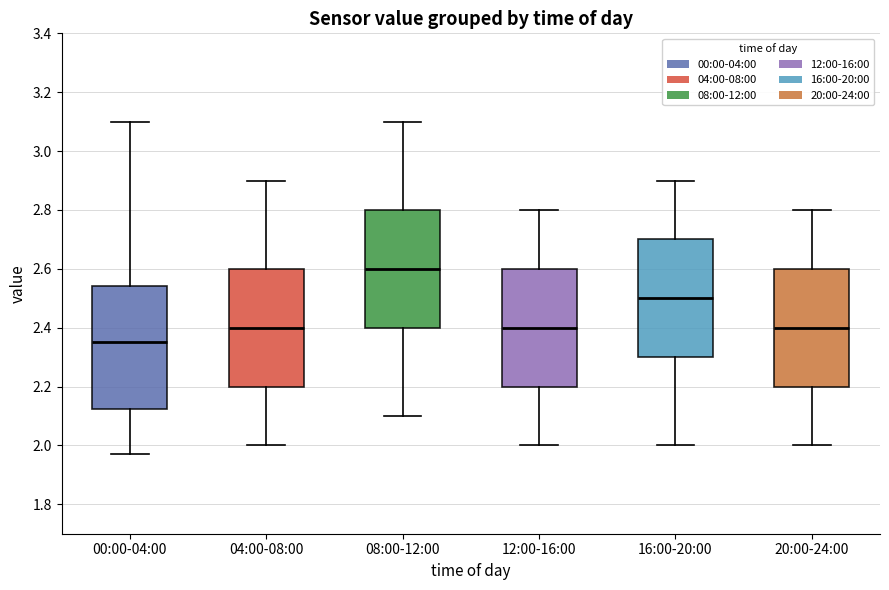

Reading left to right, read every box against the y-axis: the position of its median line, the range the box covers, and the ends of its whiskers. The values are not printed on the chart, so give them approximately, as read against the axis.

00:00-04:00: median 2.36, box 2.12 to 2.54, whiskers 1.98 to 3.10
04:00-08:00: median 2.40, box 2.20 to 2.60, whiskers 2.00 to 2.90
08:00-12:00: median 2.60, box 2.40 to 2.80, whiskers 2.10 to 3.10
12:00-16:00: median 2.40, box 2.20 to 2.60, whiskers 2.00 to 2.80
16:00-20:00: median 2.50, box 2.30 to 2.70, whiskers 2.00 to 2.90
20:00-24:00: median 2.40, box 2.20 to 2.60, whiskers 2.00 to 2.80